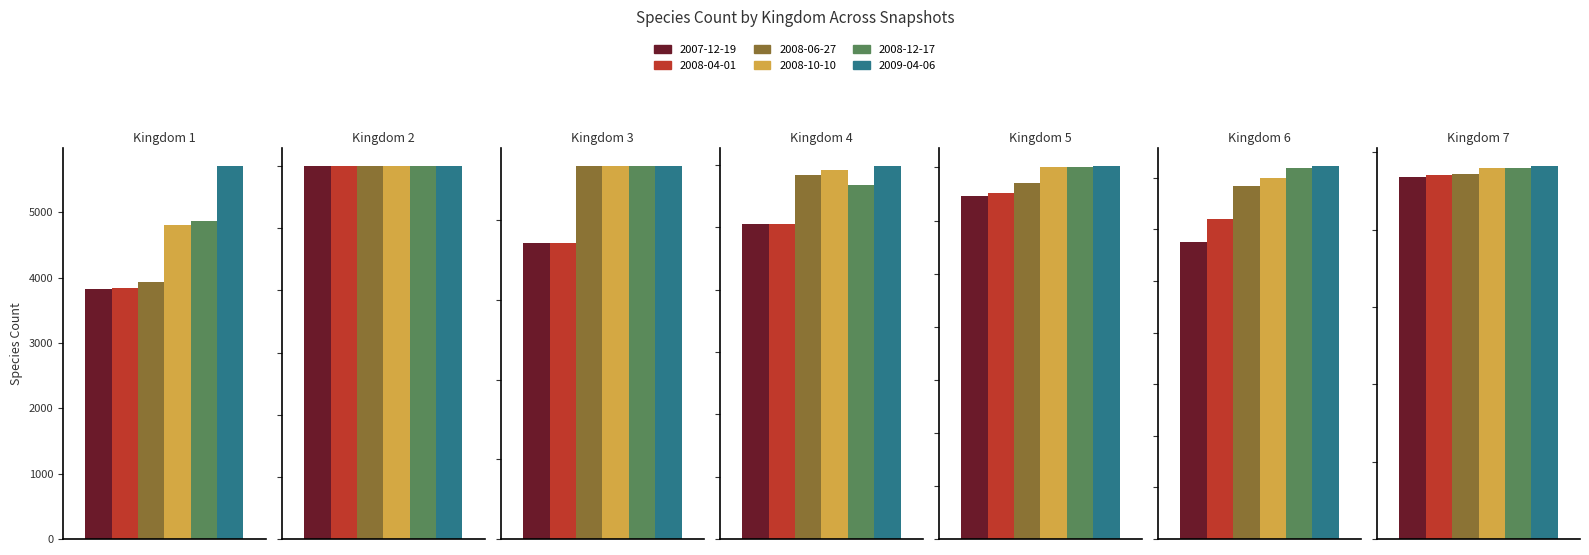

Rank the categories by 2008-04-01 value from lowest to highest.

2, 3, 7, 4, 6, 5, 1